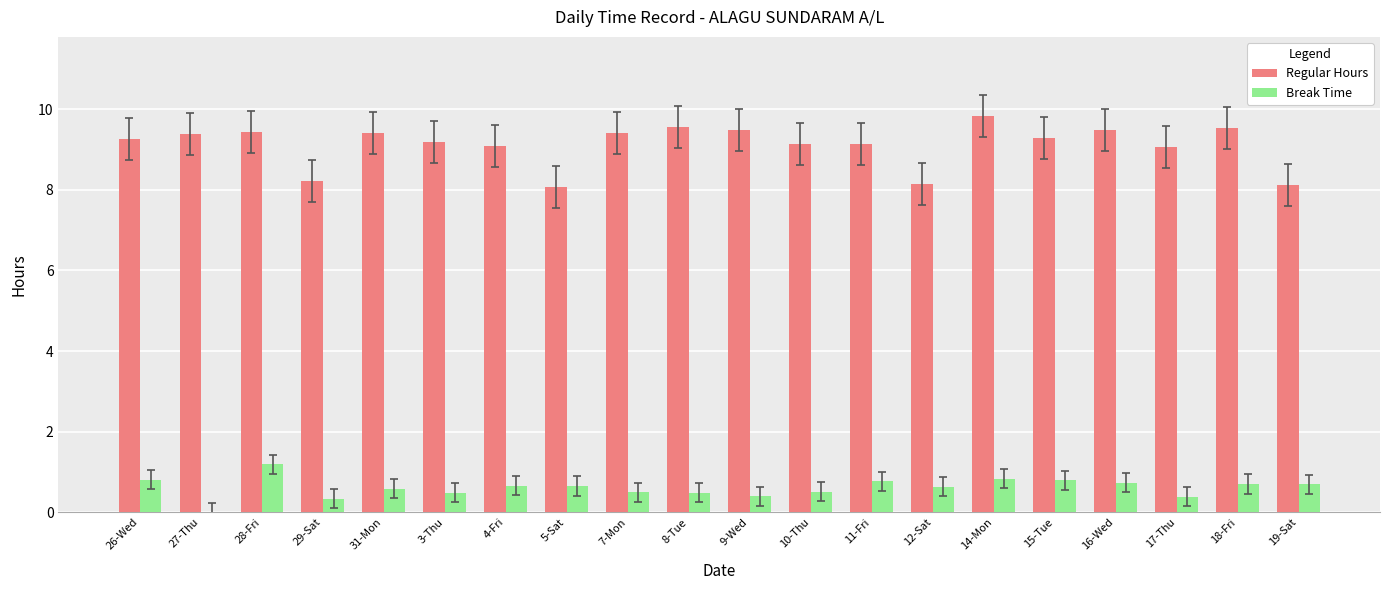

Is the value of Regular Hours at 9-Wed greater than the value of Break Time at 15-Tue?

Yes